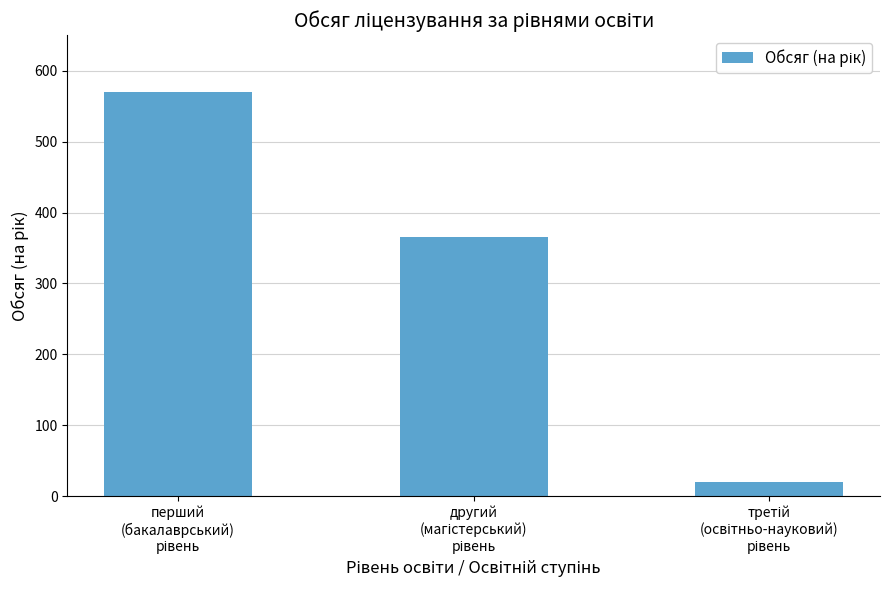

What is the value of the 1st bar from the left?

570